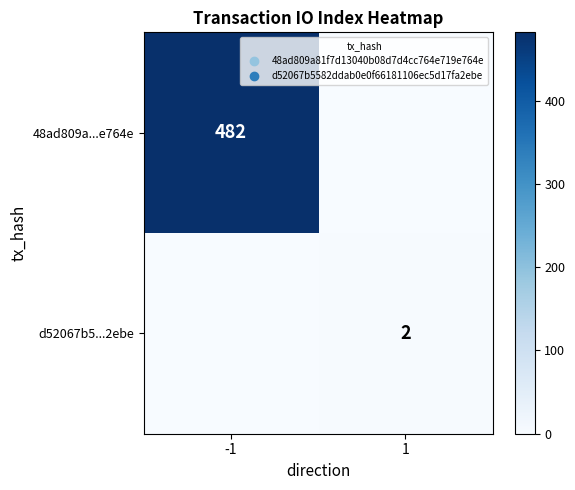

True or false: 48ad809a...e764e has a value of 144 at -1.

False